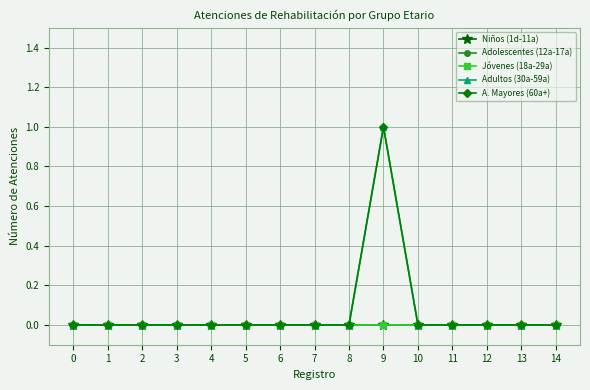

Reading left to right, list all the values displayed in this chart.

Niños (1d-11a): 0	0	0	0	0	0	0	0	0	0	0	0	0	0	0
Adolescentes (12a-17a): 0	0	0	0	0	0	0	0	0	0	0	0	0	0	0
Jóvenes (18a-29a): 0	0	0	0	0	0	0	0	0	0	0	0	0	0	0
Adultos (30a-59a): 0	0	0	0	0	0	0	0	0	1	0	0	0	0	0
A. Mayores (60a+): 0	0	0	0	0	0	0	0	0	1	0	0	0	0	0